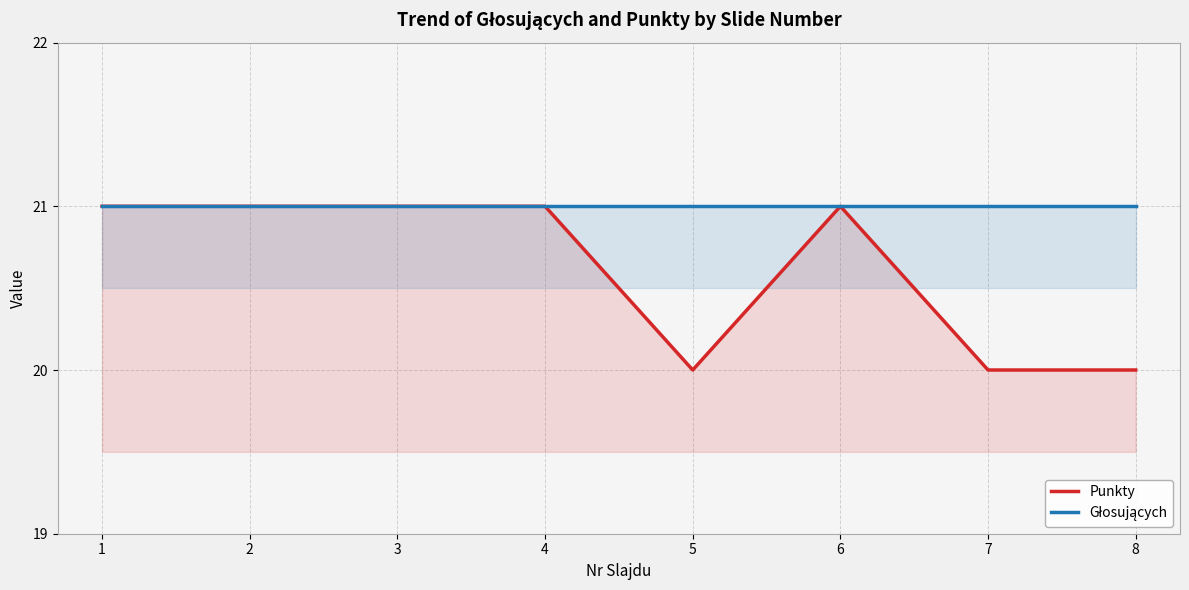

What is the sum of all Głosujących values?

168